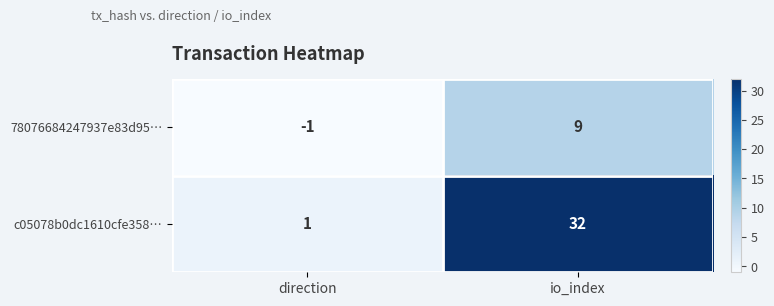

At which label is 78076684247937e83d95… closest to 4?

direction